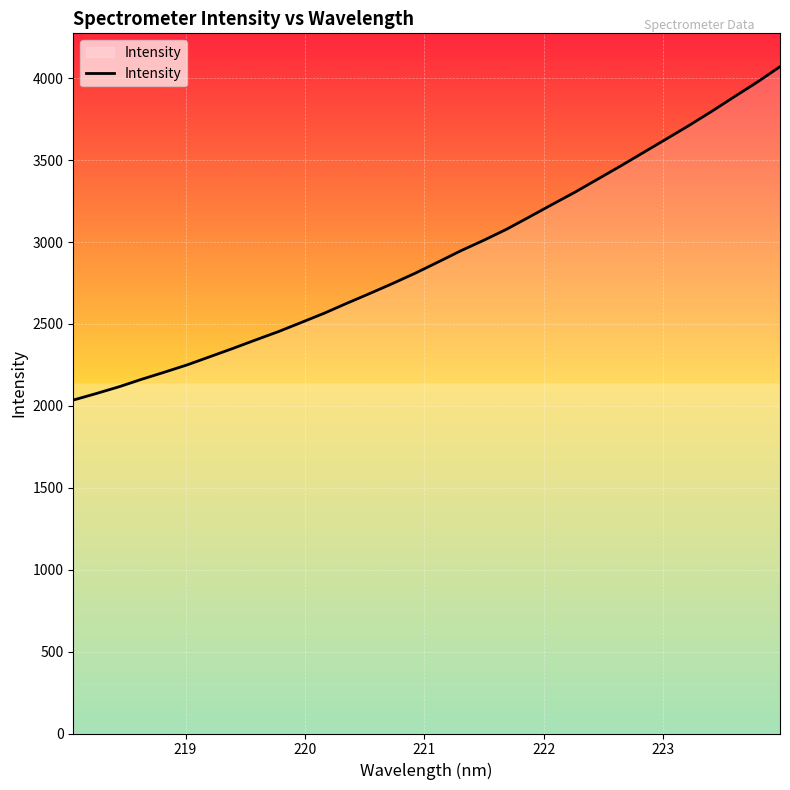

What is the difference between the maximum and minimum values?

2035.2